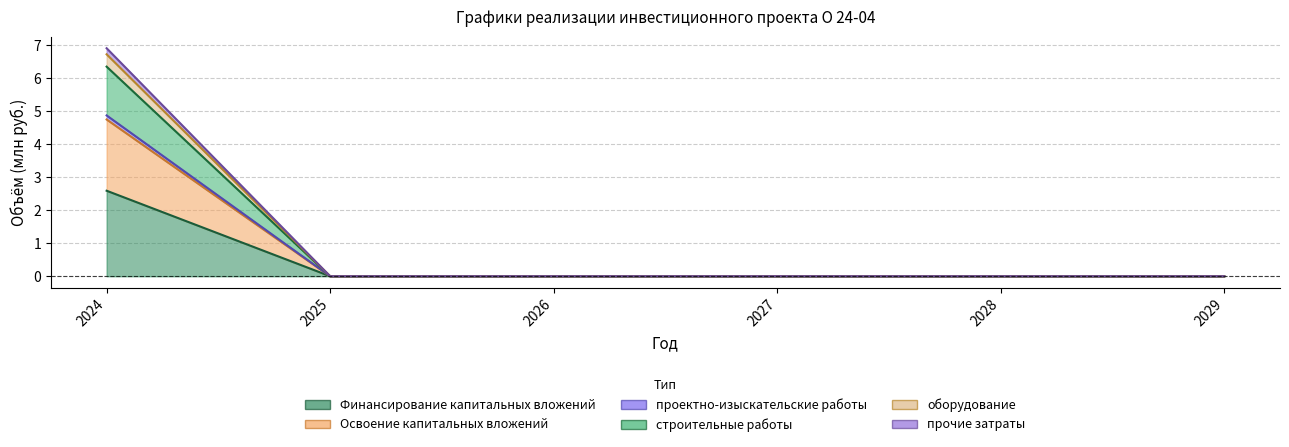

The проектно-изыскательские работы series shows 0.0 at 2025. True or false?

True